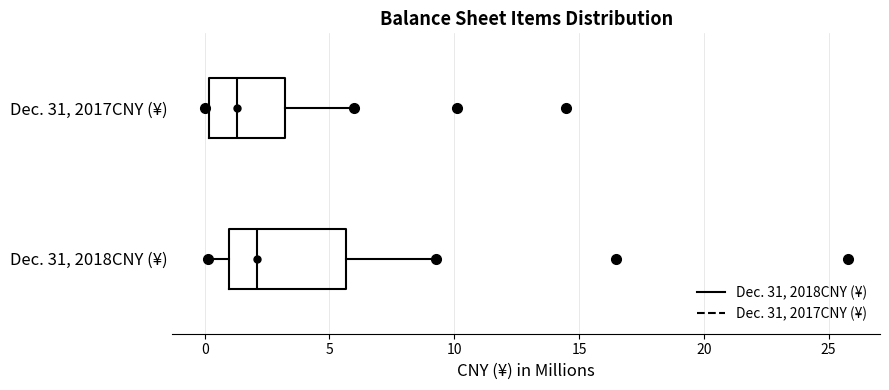

Comparing the boxes themselves (not the whiskers), which one is the widest?

Dec. 31, 2018CNY (¥)